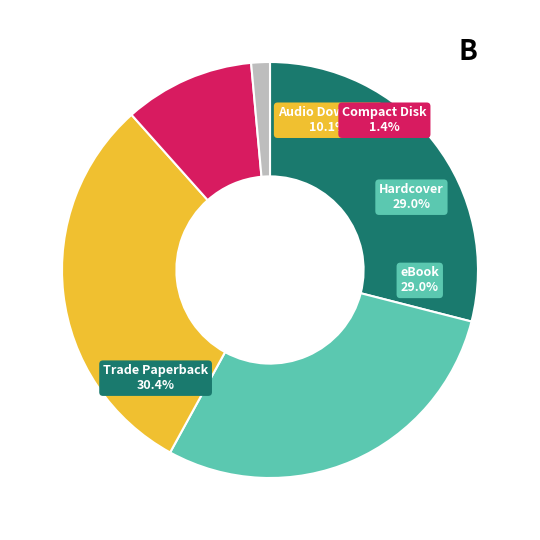

Rank the categories by value from lowest to highest.

Compact Disk, Audio Download, eBook, Hardcover, Trade Paperback